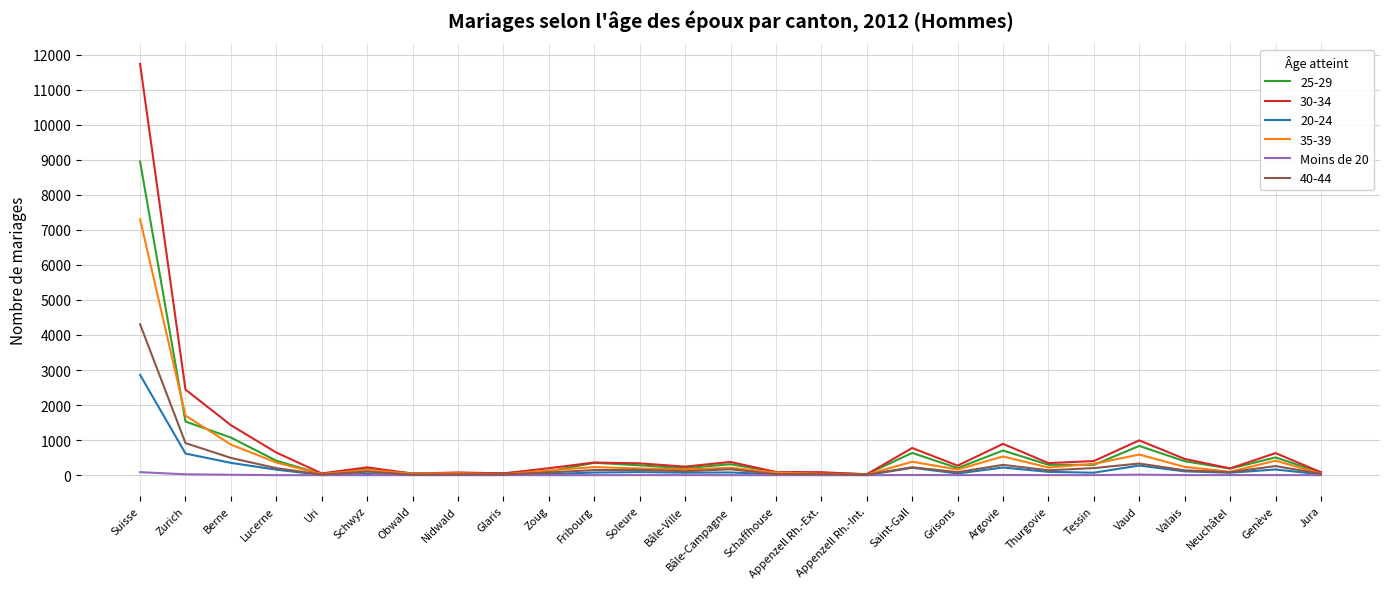

List the series in order of their peak value, lowest first.

Moins de 20, 20-24, 40-44, 35-39, 25-29, 30-34